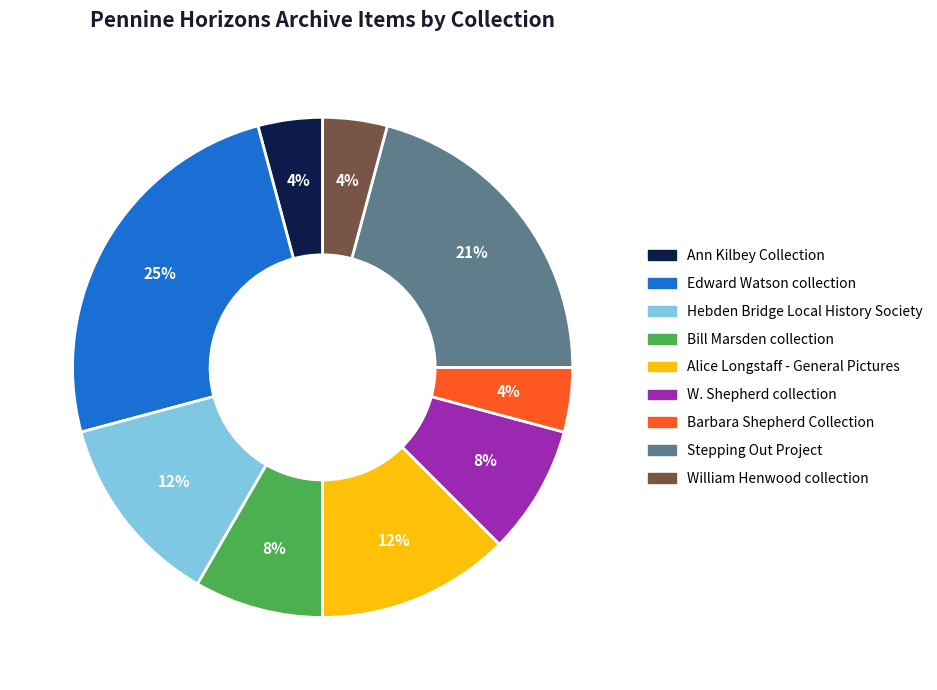

To the nearest percent, what percentage of the pie is Ann Kilbey Collection?

4%